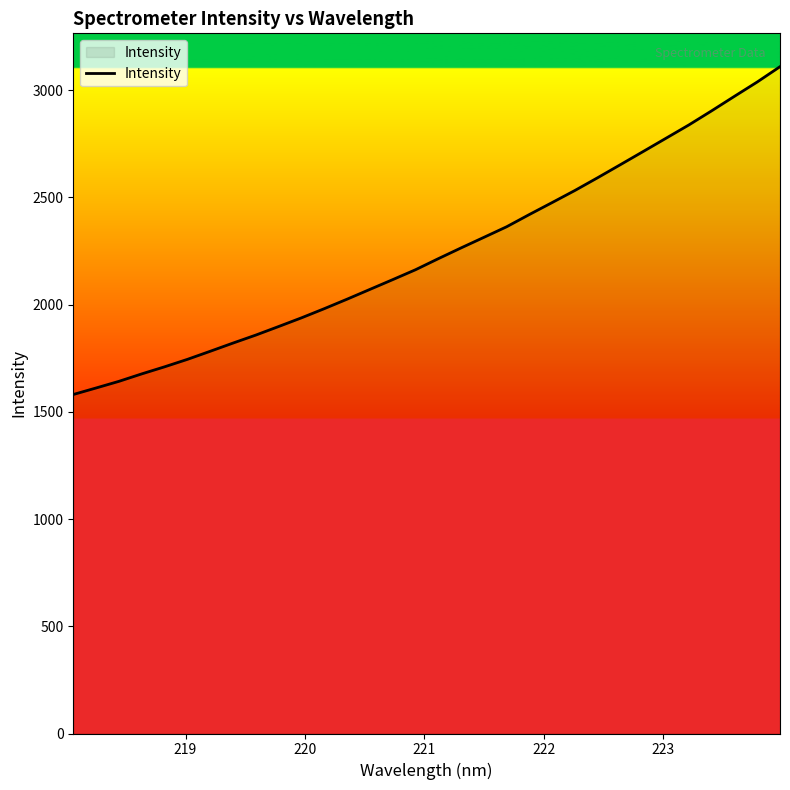

What is the minimum value shown in the chart?

1581.1